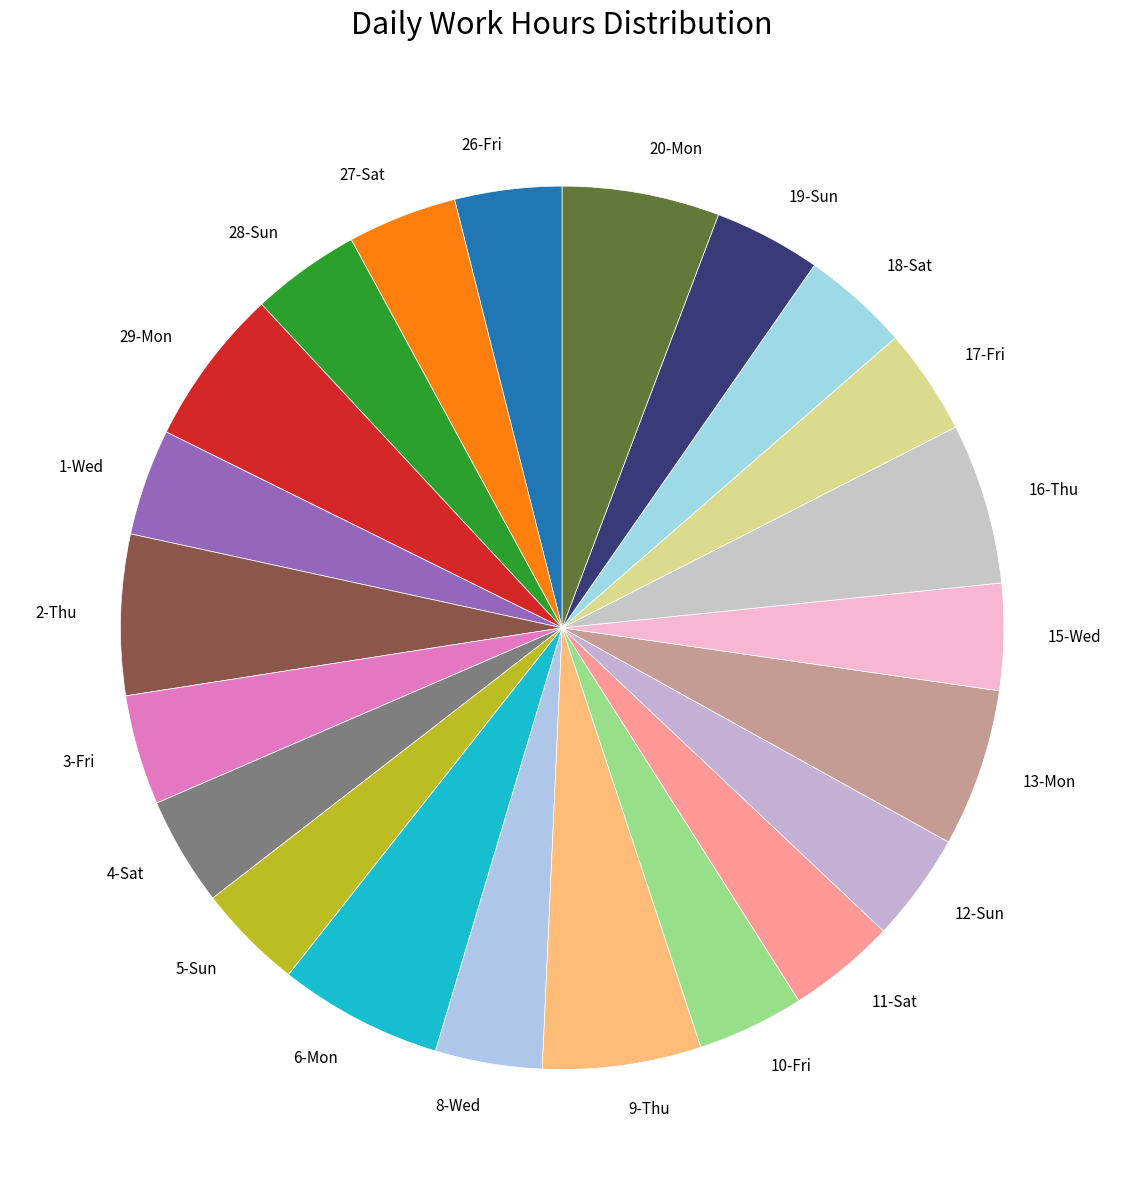

The 3-Fri slice represents 15% of the pie. True or false?

False